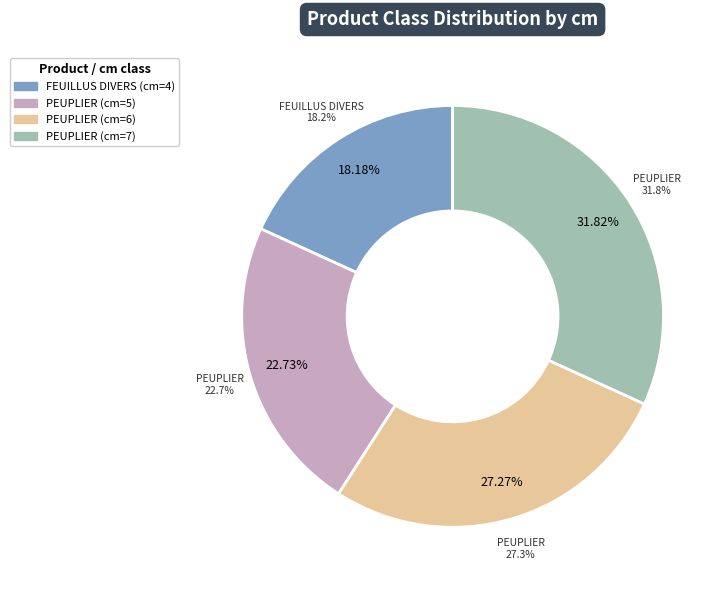

What is the ratio of the value at PEUPLIER (cm=5) to the value at PEUPLIER (cm=7)?

0.7